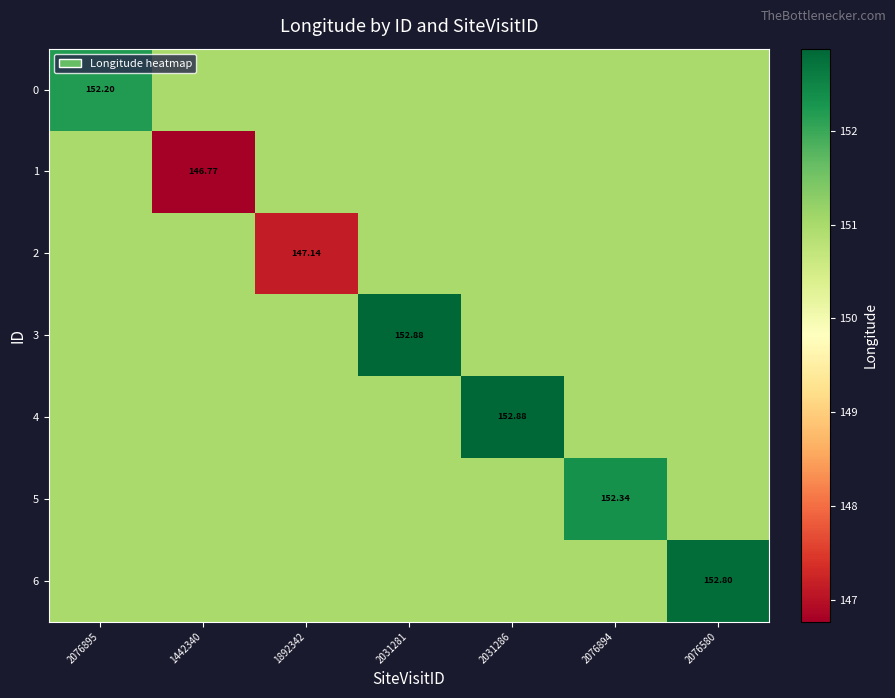

What is the average value of the 6 series?

151.3